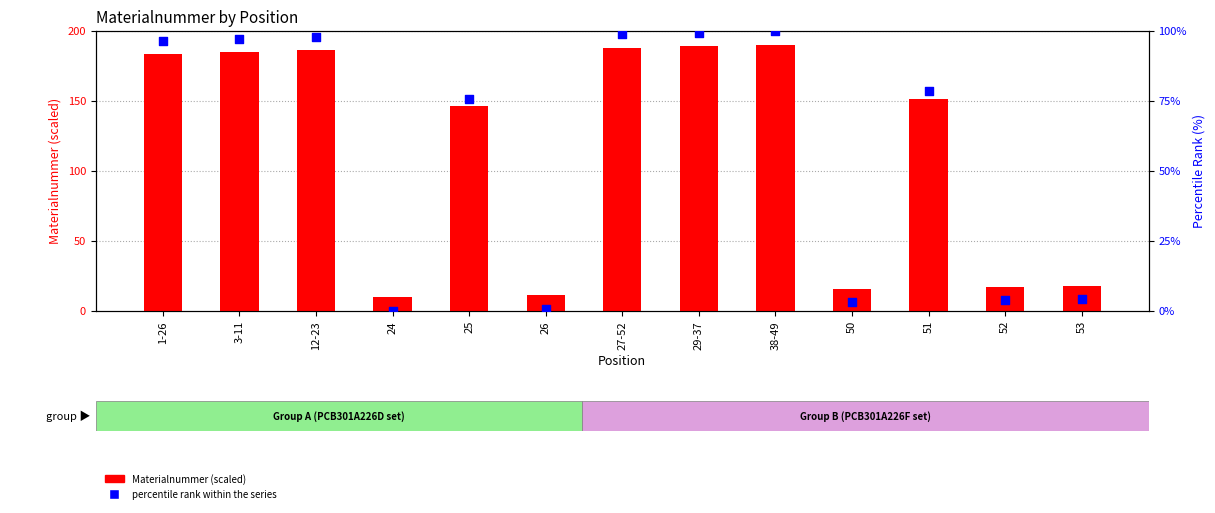

What is the total value across all series at 26?

12.0